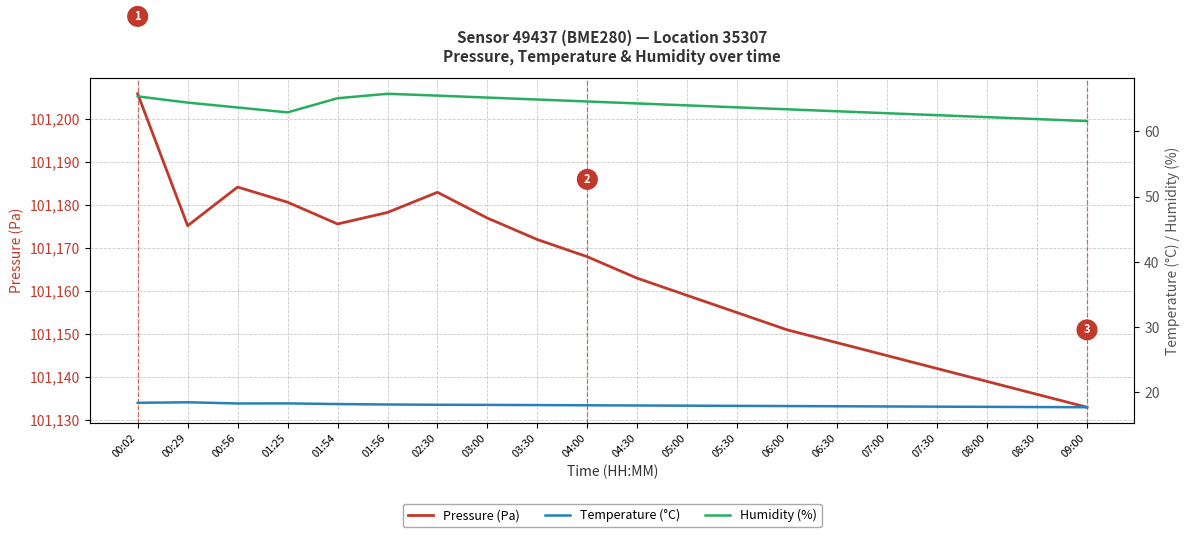

What are all the series names shown in the legend?

Pressure (Pa), Temperature (°C), Humidity (%)